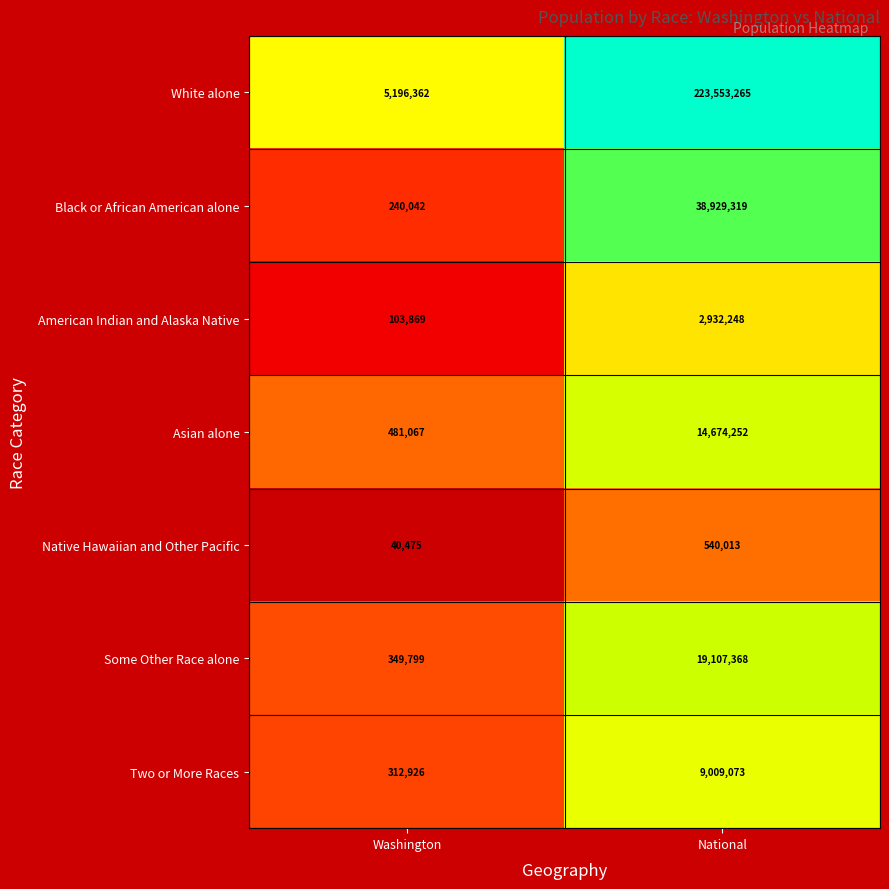

List the series in order of their peak value, highest first.

White alone, Black or African American alone, Some Other Race alone, Asian alone, Two or More Races, American Indian and Alaska Native, Native Hawaiian and Other Pacific